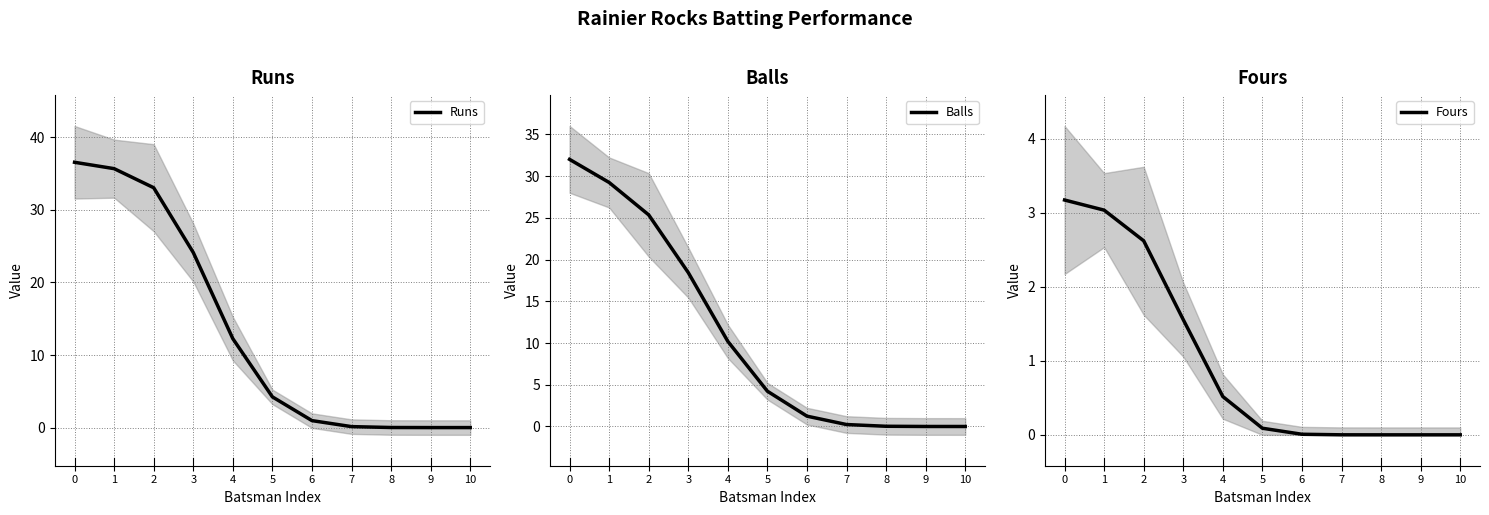

How many data points in Balls are less than 4?

5